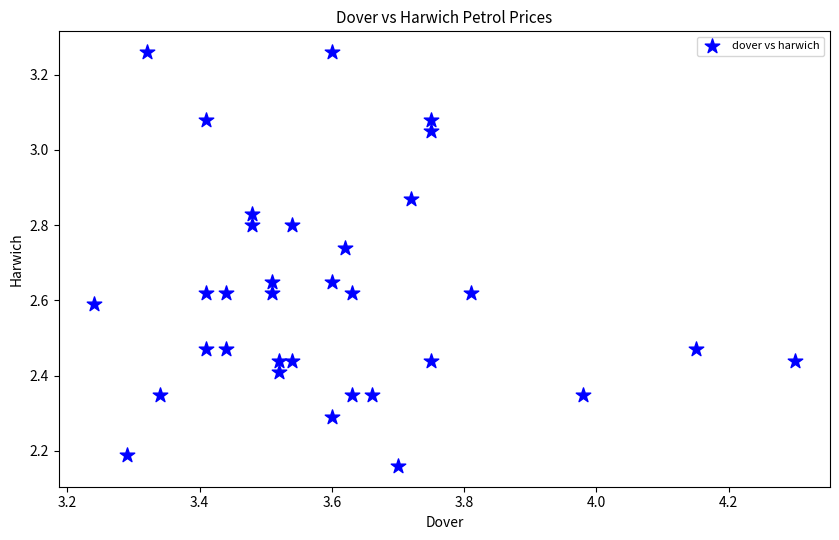

What is the range of X values (max minus min)?

1.1